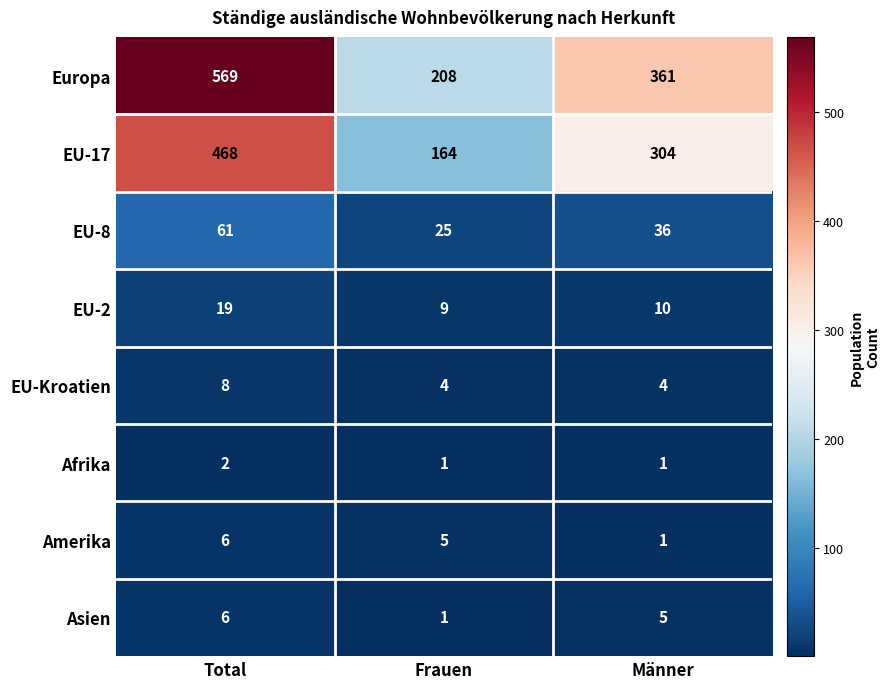

Where does the EU-8 series first go above 36?

Total